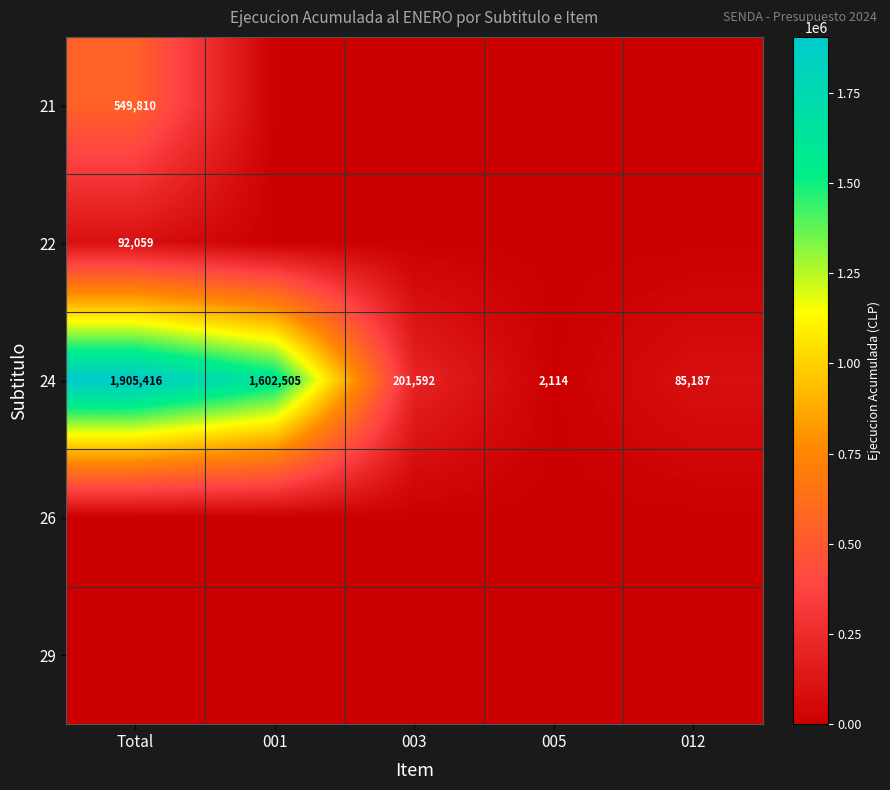

What is the difference between the second highest and second lowest values in the 24 series?

1517318